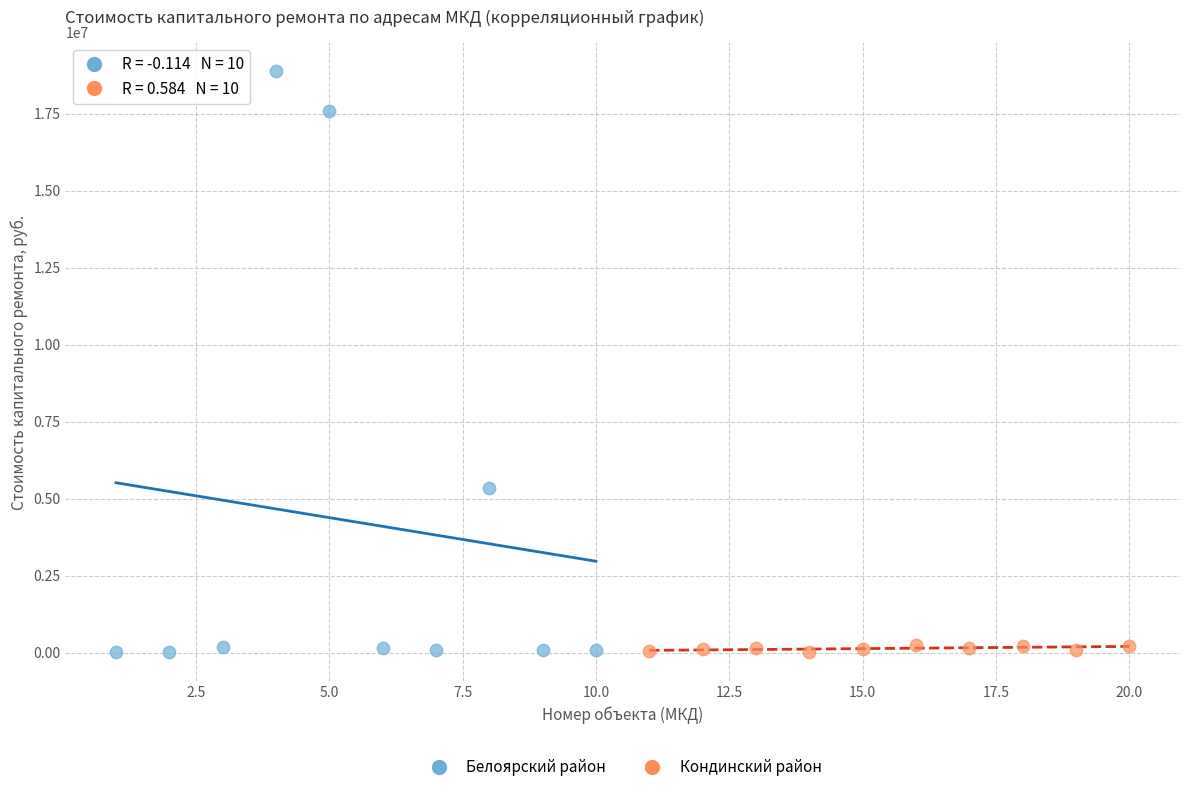

Which series contains the highest Y value?

Белоярский район